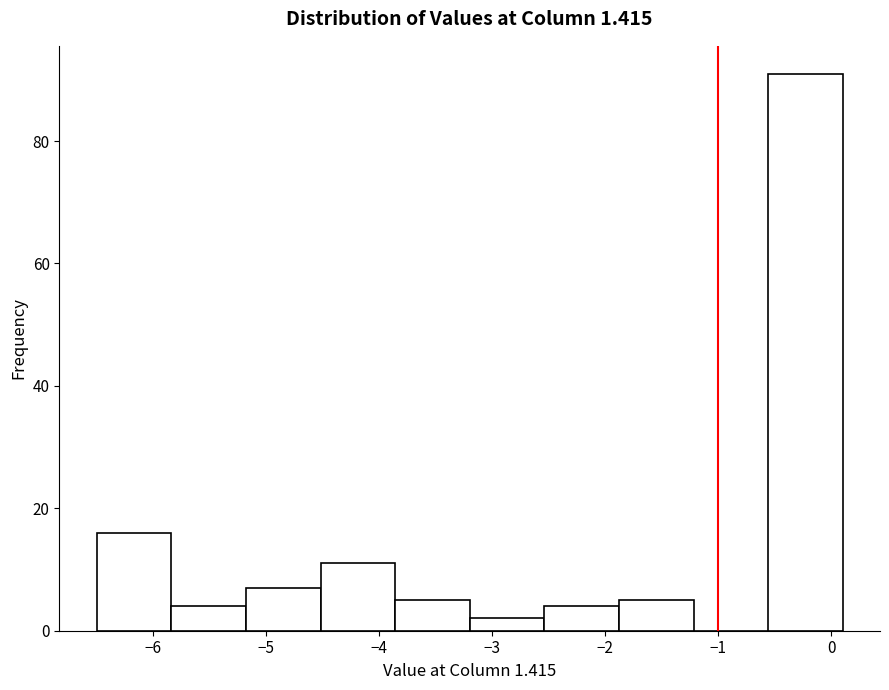

Reading left to right, list every bar in this chart as the range it spans on the x-axis followed by its height. Neither the bar edges nor the heights are printed on the chart, so give them approximately, as read against the axes.

-6.50 to -5.84: 16
-5.84 to -5.18: 4
-5.18 to -4.52: 8
-4.52 to -3.86: 12
-3.86 to -3.20: 6
-3.20 to -2.54: 2
-2.54 to -1.88: 4
-1.88 to -1.22: 6
-1.22 to -0.56: 0
-0.56 to 0.10: 92